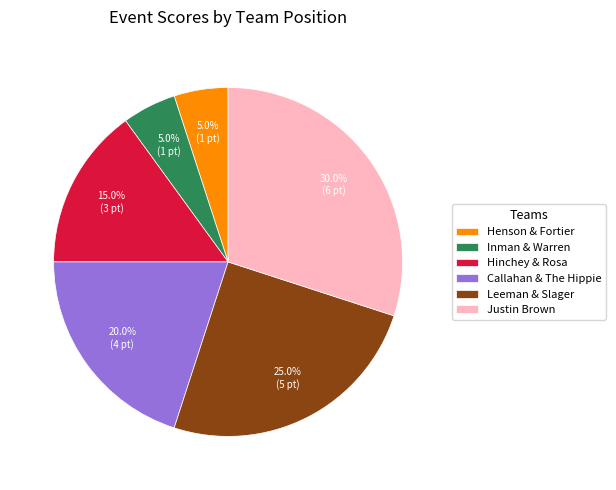

Does Justin Brown account for over 50% of the chart?

No